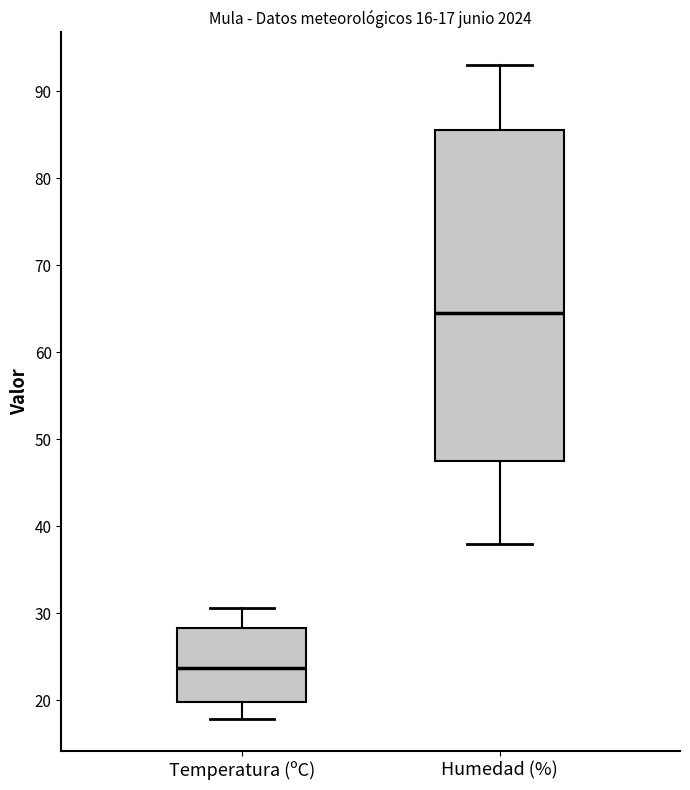

Which box is the tallest, from its lower edge to its upper edge?

Humedad (%)